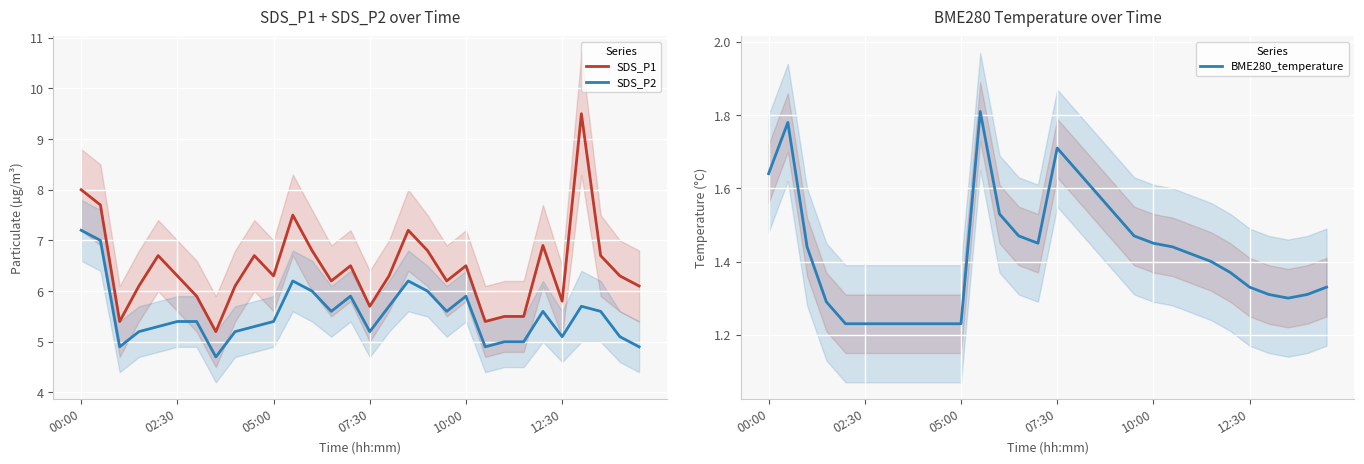

Count the number of data series in this chart.

3